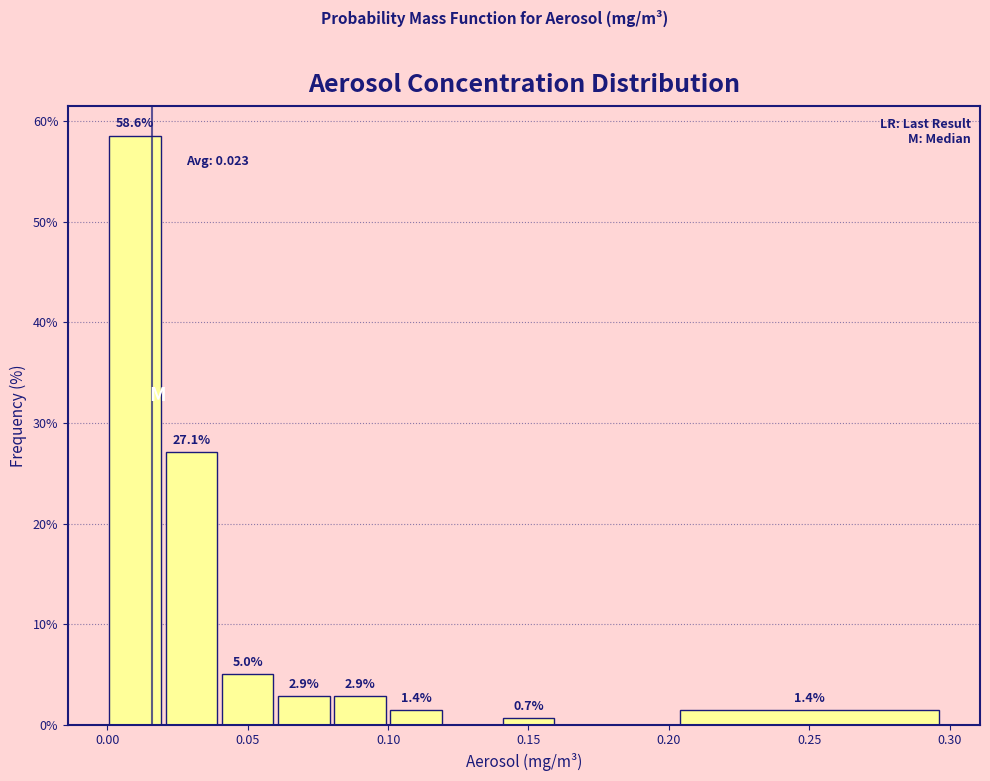

Over which range of the x-axis is the bar tallest?

0.00 to 0.02